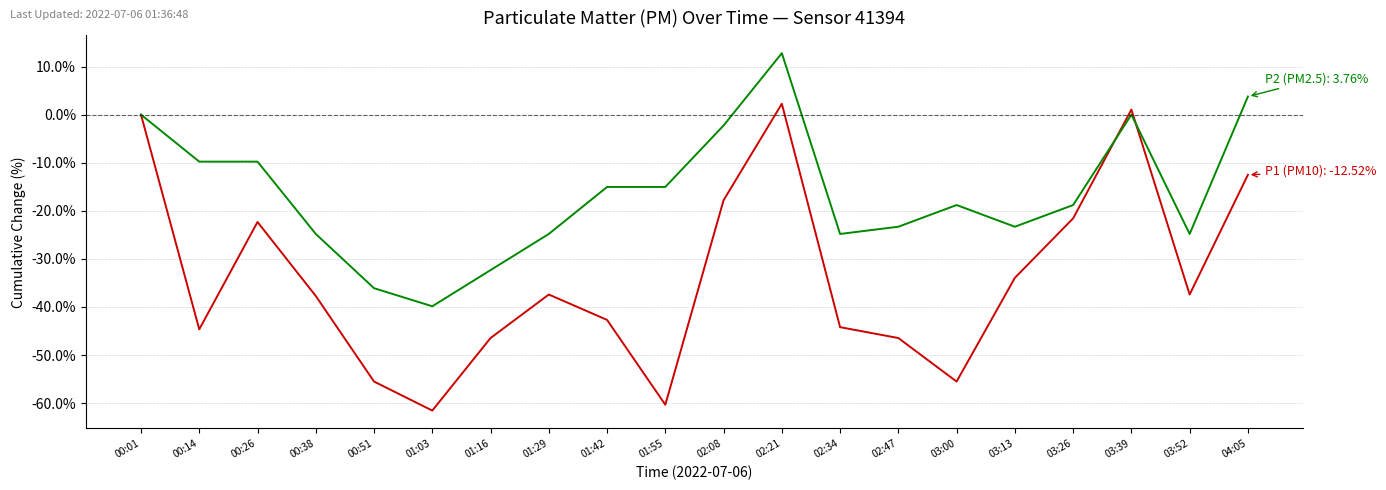

What is the smallest value displayed?

-61.5